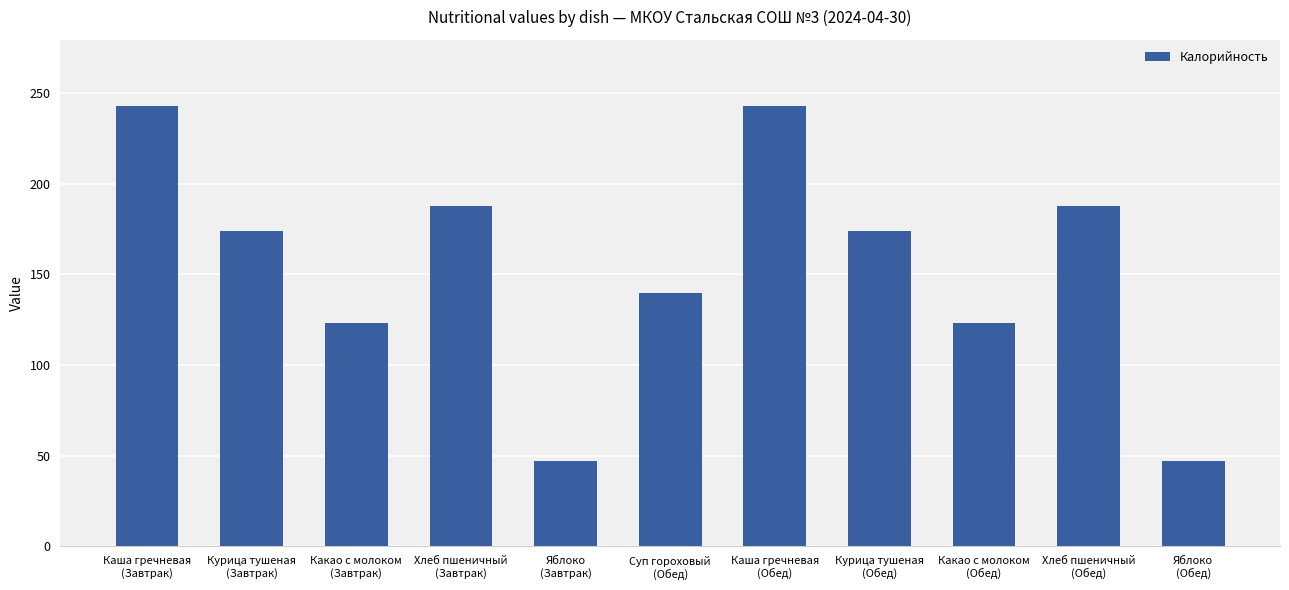

What is the difference between the maximum and minimum values?

196